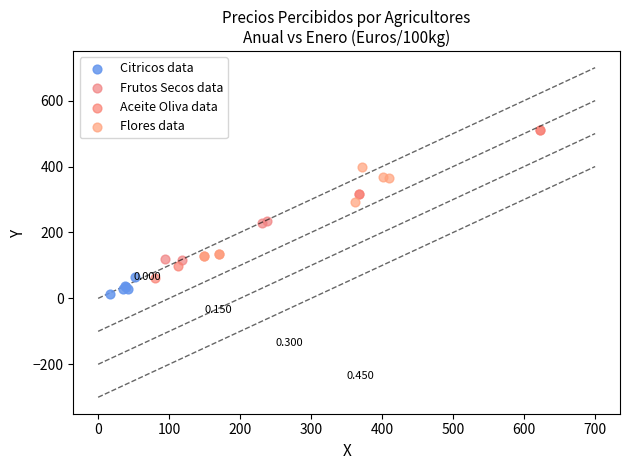

Which series has the largest Y range (max minus min)?

Aceite Oliva data